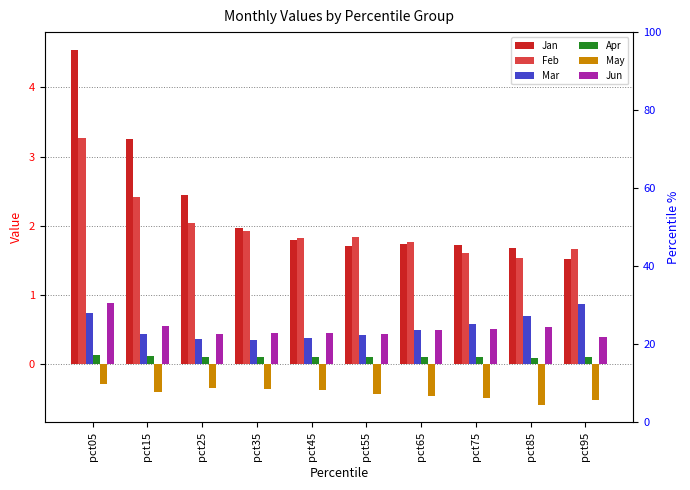

Between pct55 and pct85, which is larger?

pct55